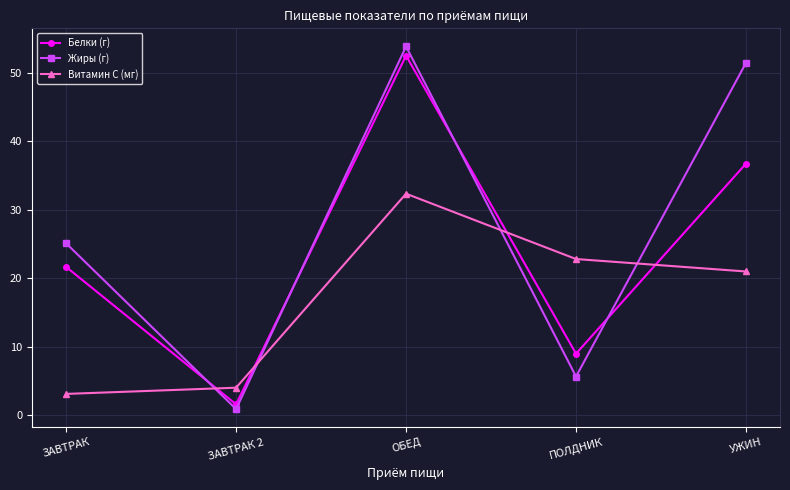

True or false: Белки (г) and Жиры (г) intersect in this chart.

True